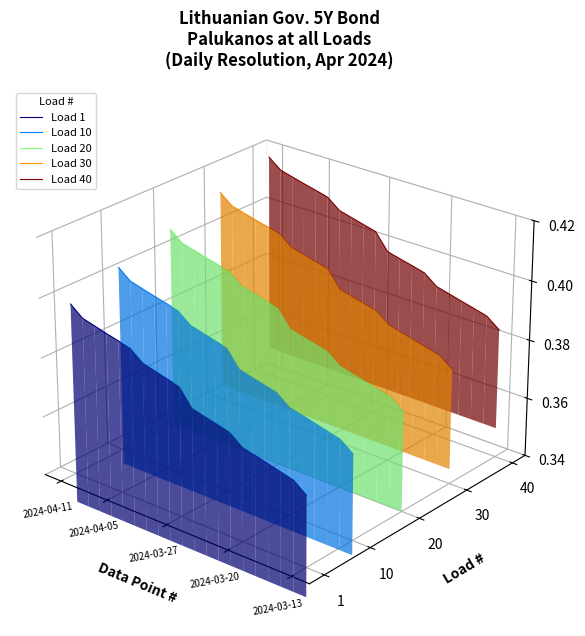

At which label does Load 10 first exceed 0?

2024-04-11